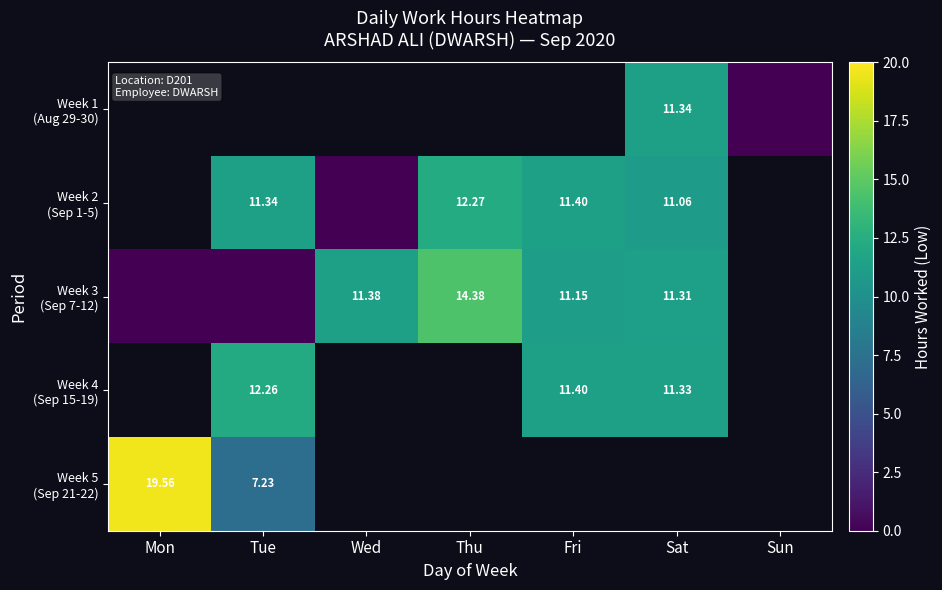

True or false: Week 3 (Sep 7-12) has a value of 4.4 at Fri.

False